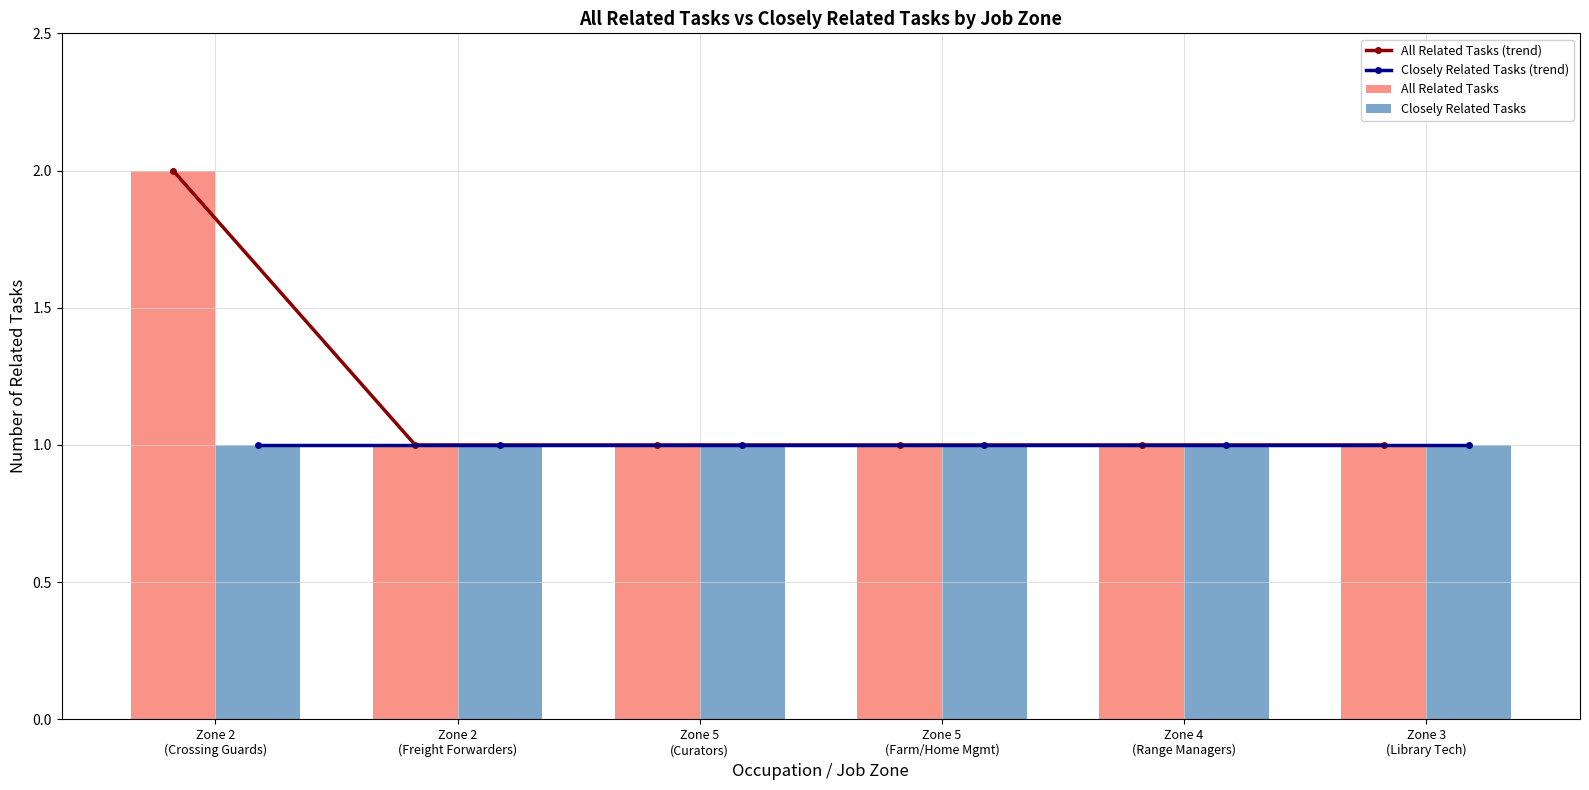

What is the sum of all Closely Related Tasks (trend) values?

6